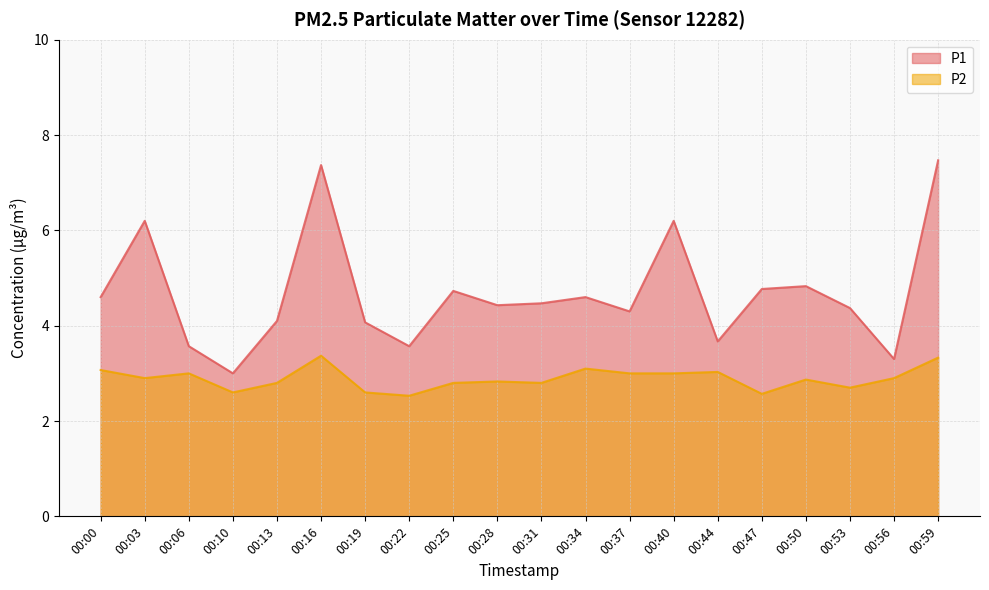

Which label corresponds to the largest value in the chart?

00:59